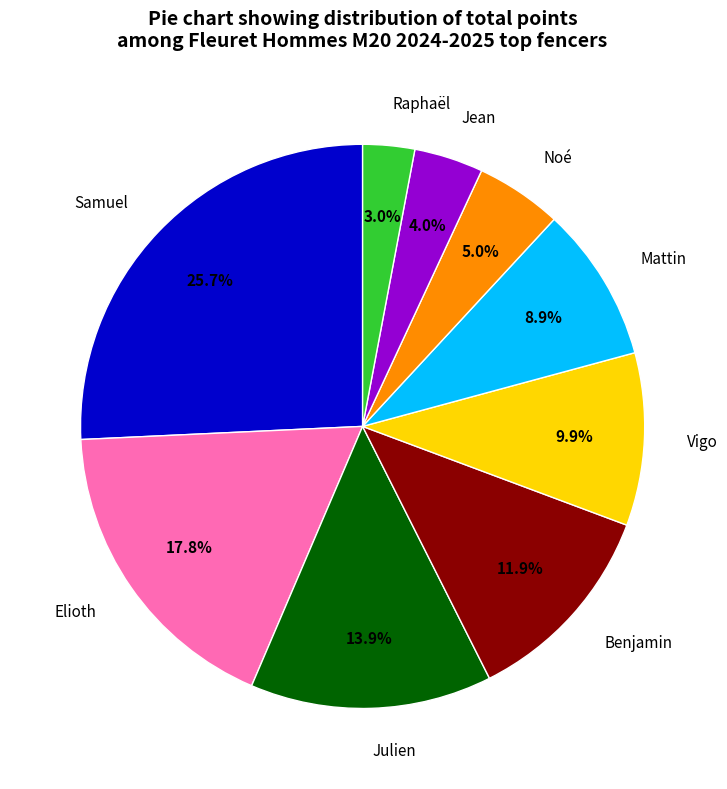

Which category has the smallest portion of the pie?

Raphaël